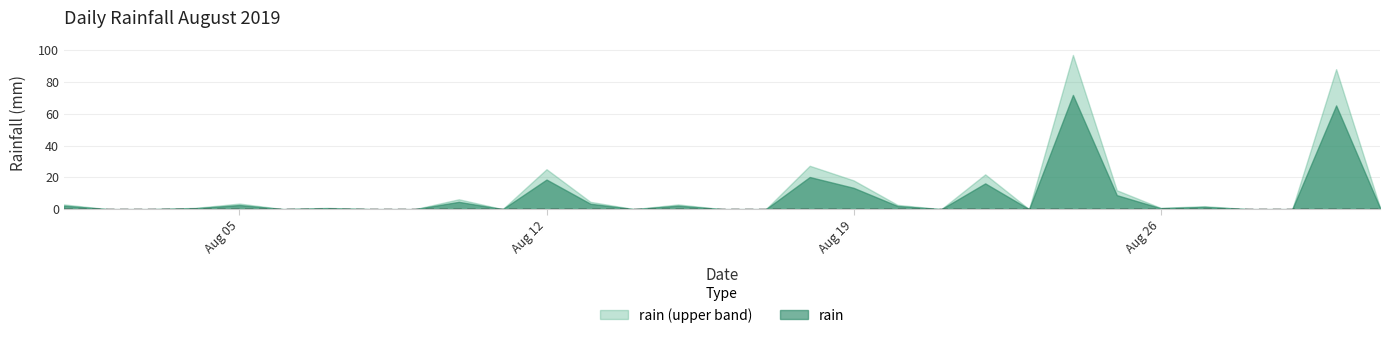

How many distinct data groups are displayed?

2